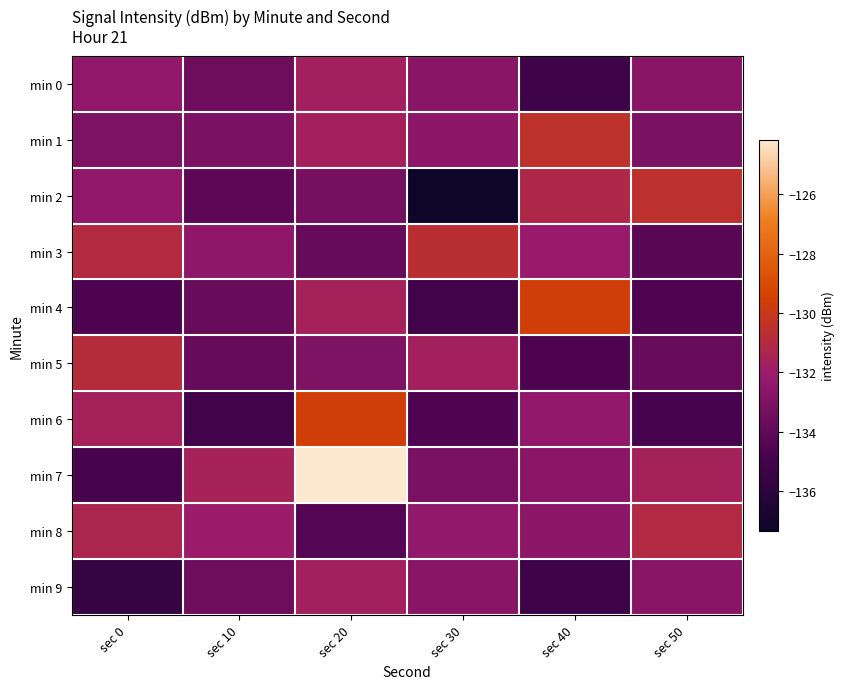

What is the smallest value displayed?

-137.4